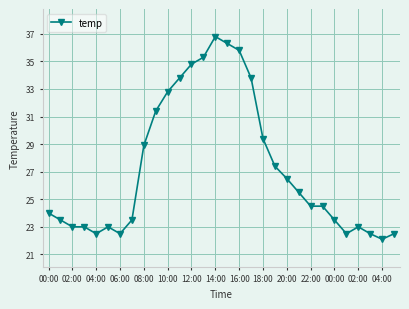

What is the value of the 27th point from the left?

23.0